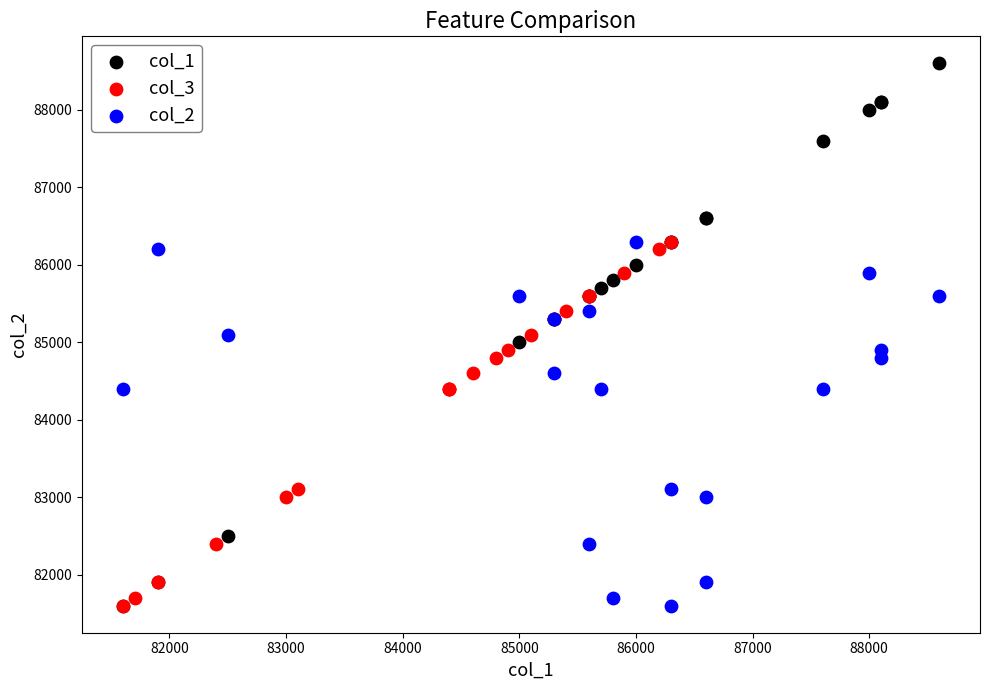

Which series has the largest Y range (max minus min)?

col_1